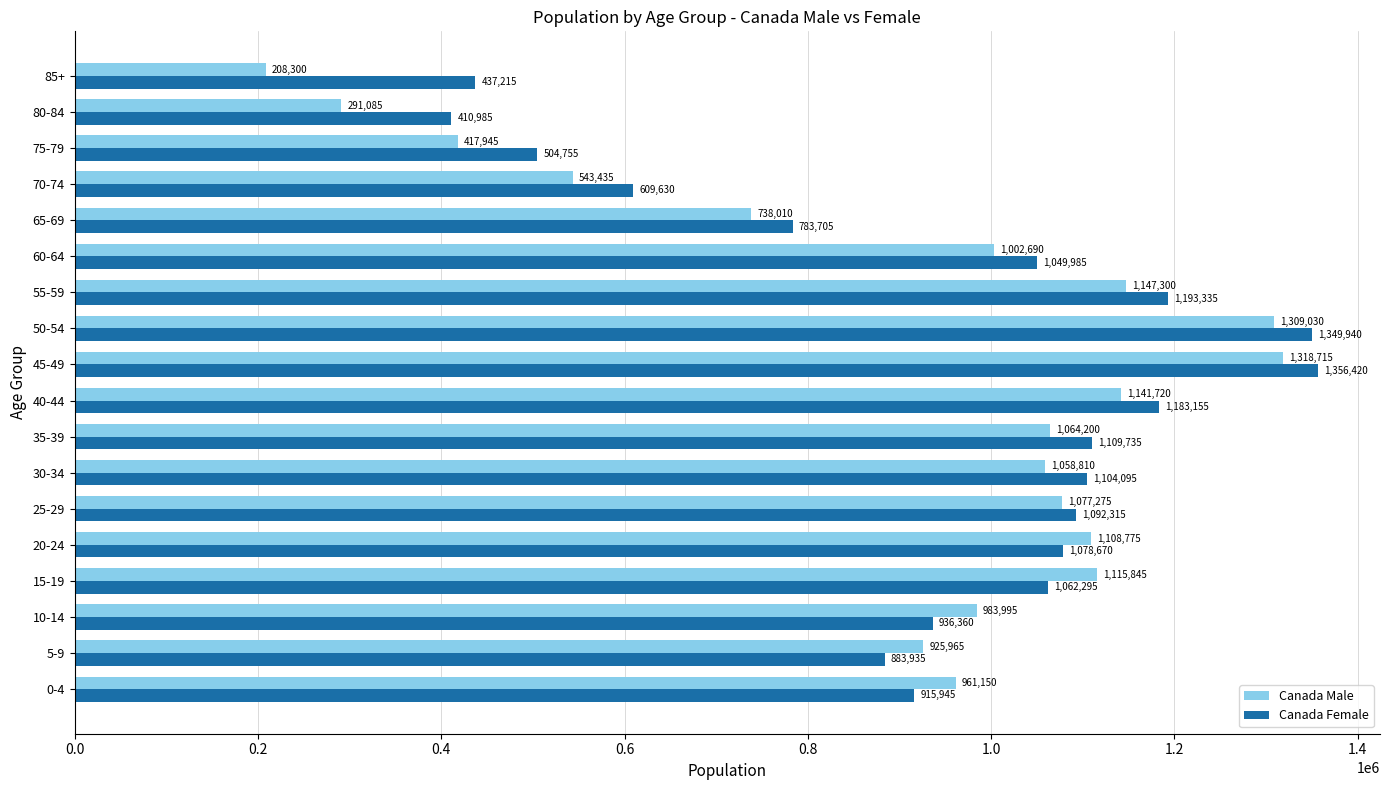

The Canada Female series shows 883935 at 5-9. True or false?

True